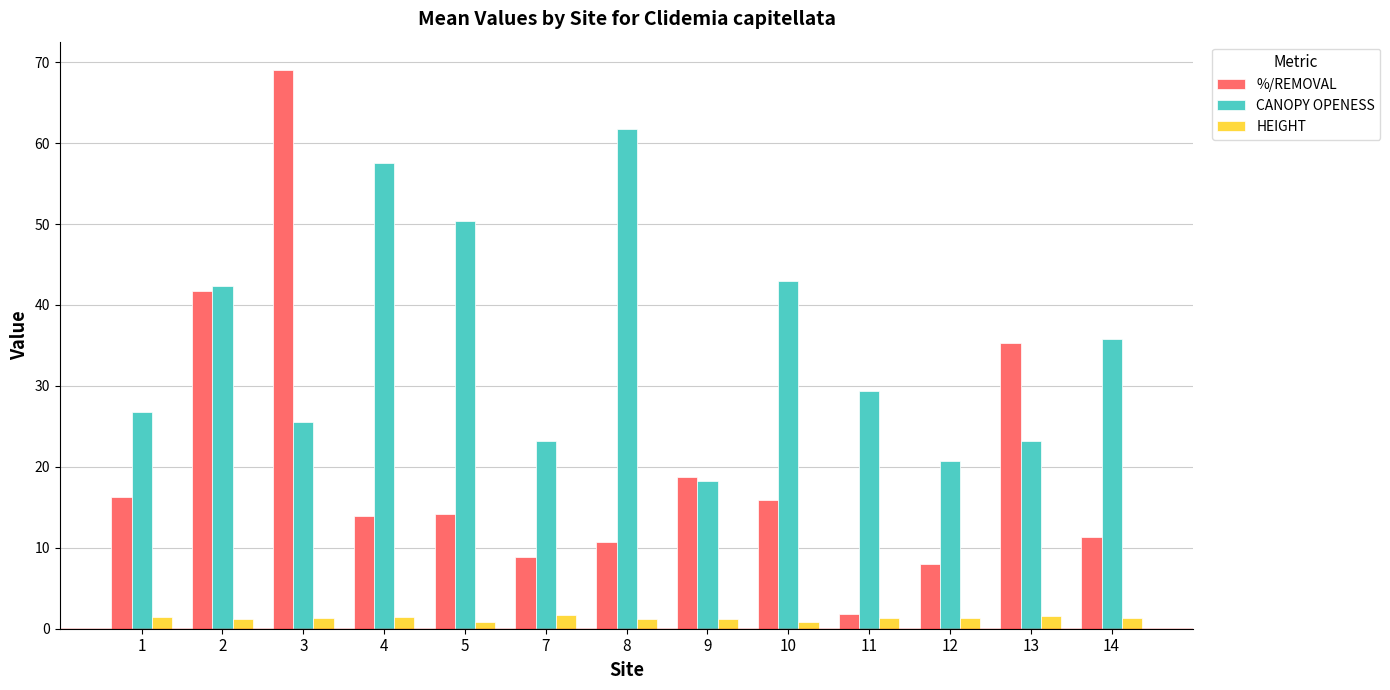

What is the smallest value displayed?

0.8